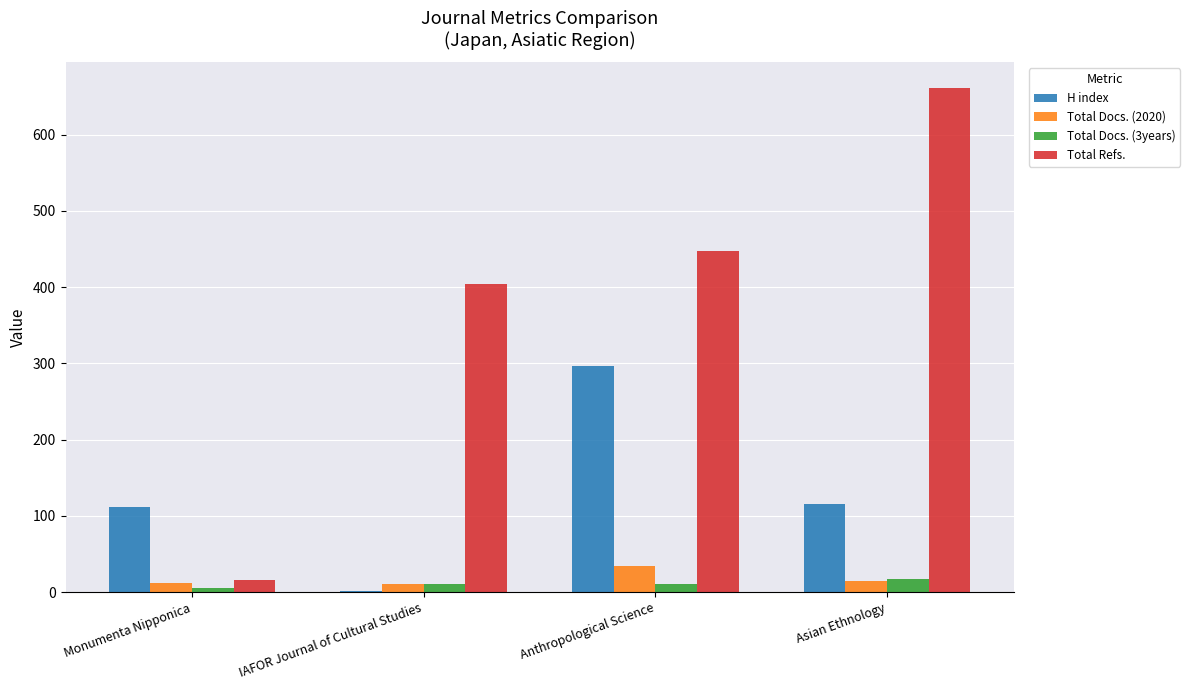

The value of Total Refs. at Asian Ethnology is 662. True or false?

True